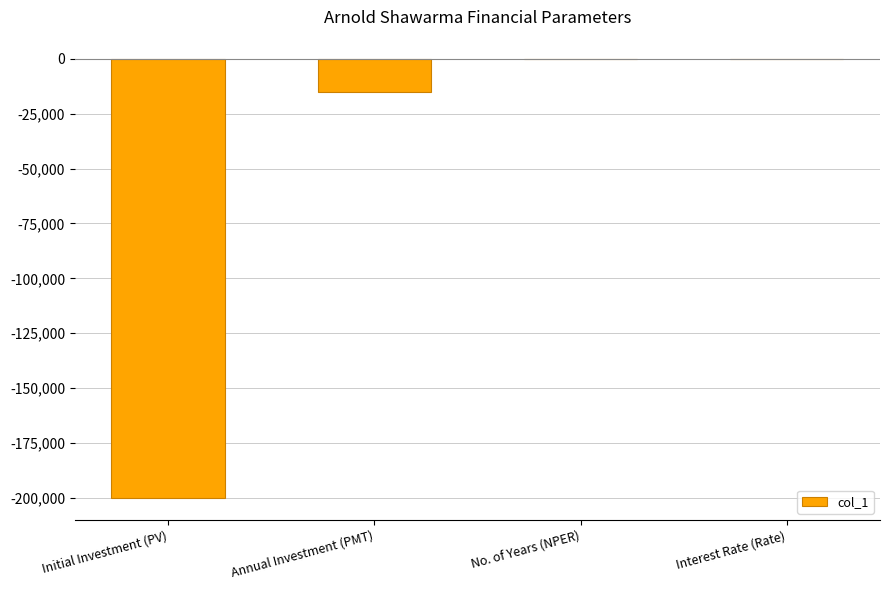

Which has a higher value, Annual Investment (PMT) or Interest Rate (Rate)?

Interest Rate (Rate)